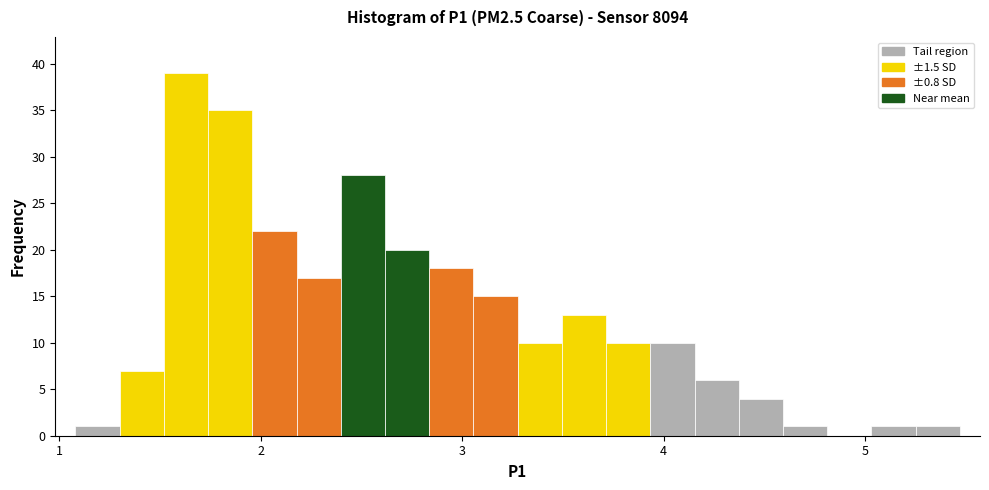

Read against the x-axis, roughly where is the centre of the tallest bar?

1.6